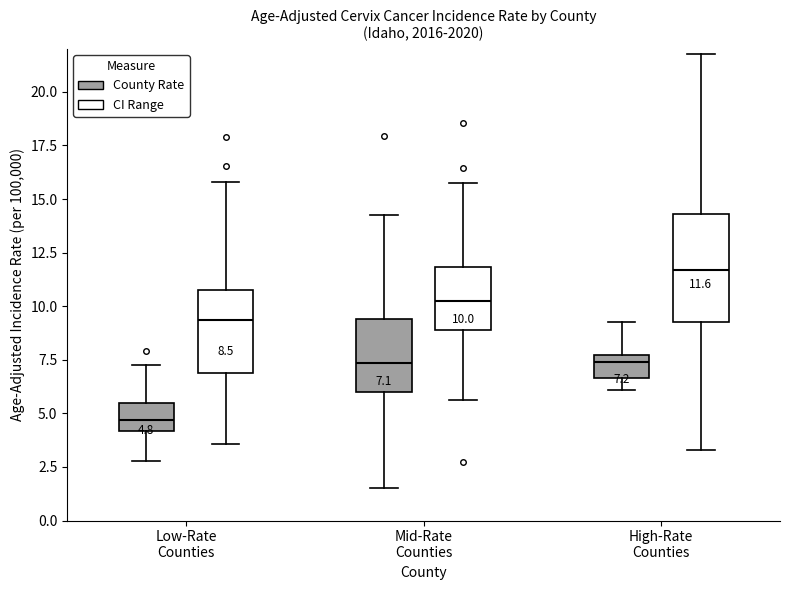

Comparing the boxes themselves (not the whiskers), which one is the tallest?

High-Rate Counties (CI Range)